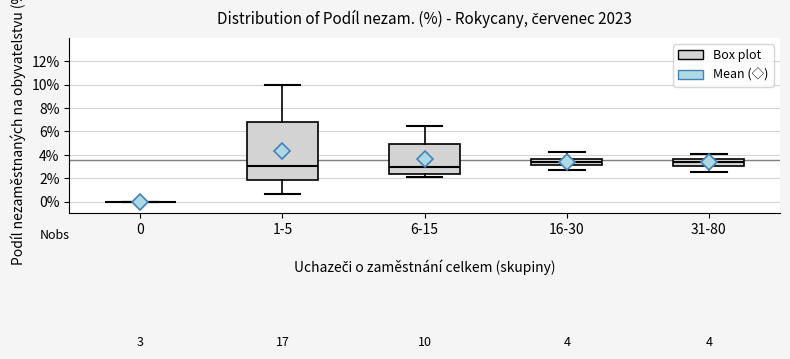

Comparing the boxes themselves (not the whiskers), which one is the tallest?

1-5